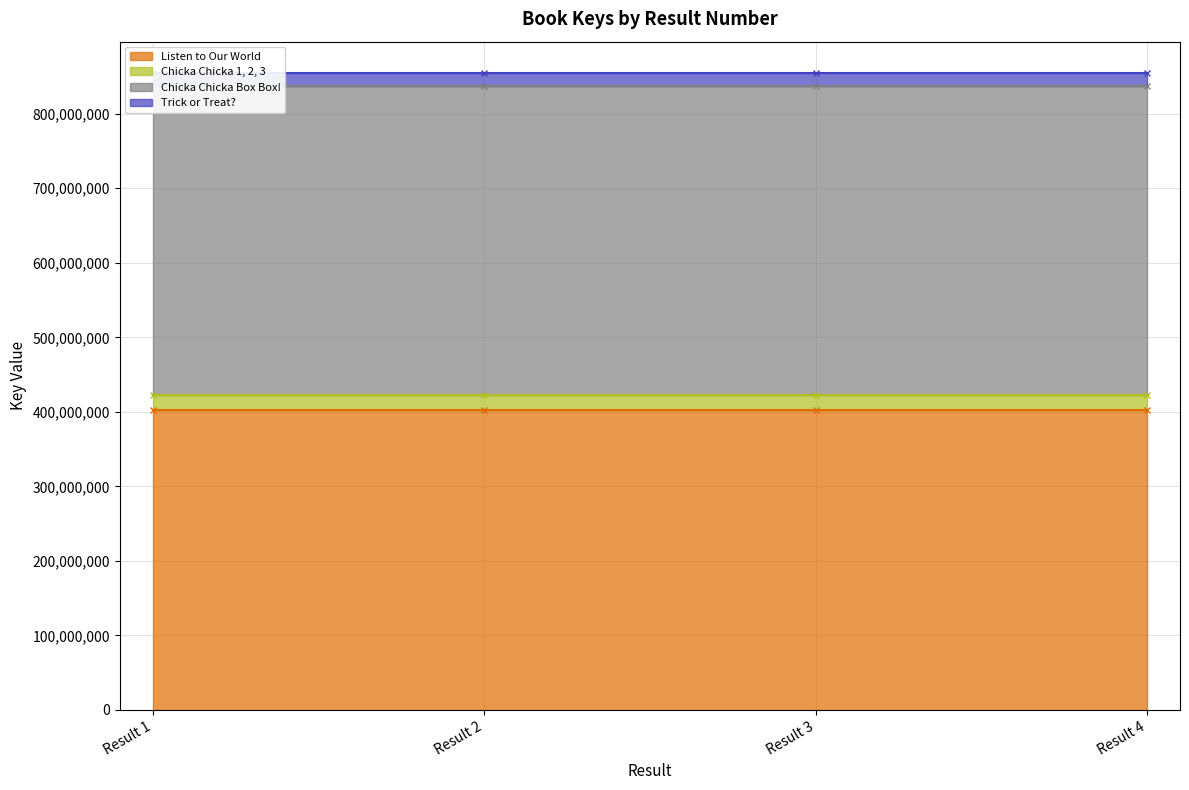

Reading right to left, extract all data points from this chart.

Listen to Our World: 402816538	402816538	402816538	402816538
Chicka Chicka 1, 2, 3: 19454160	19454160	19454160	19454160
Chicka Chicka Box Box!: 414635780	414635780	414635780	414635780
Trick or Treat?: 17162978	17162978	17162978	17162978